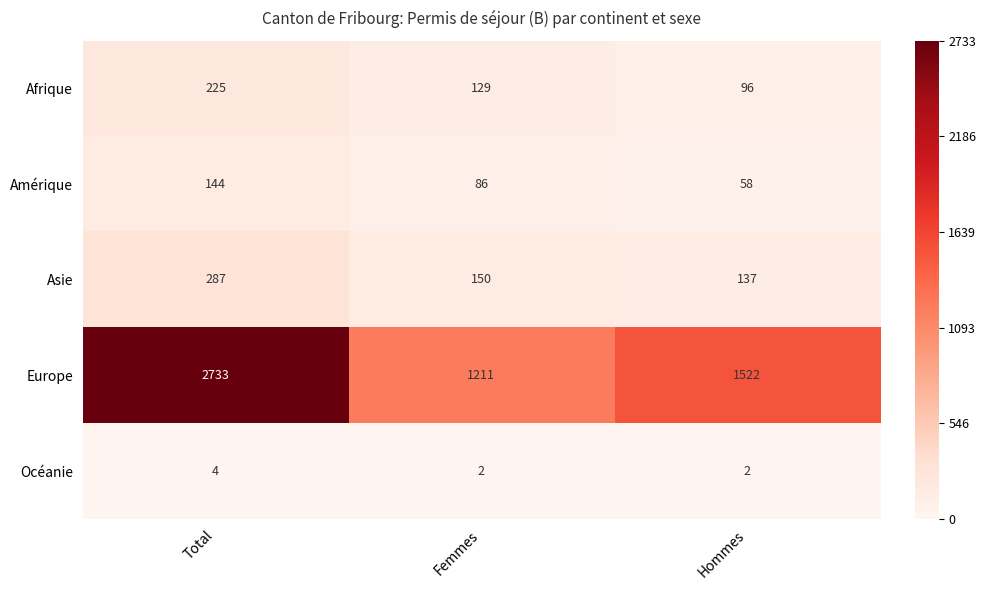

At which label is Amérique closest to 101?

Femmes